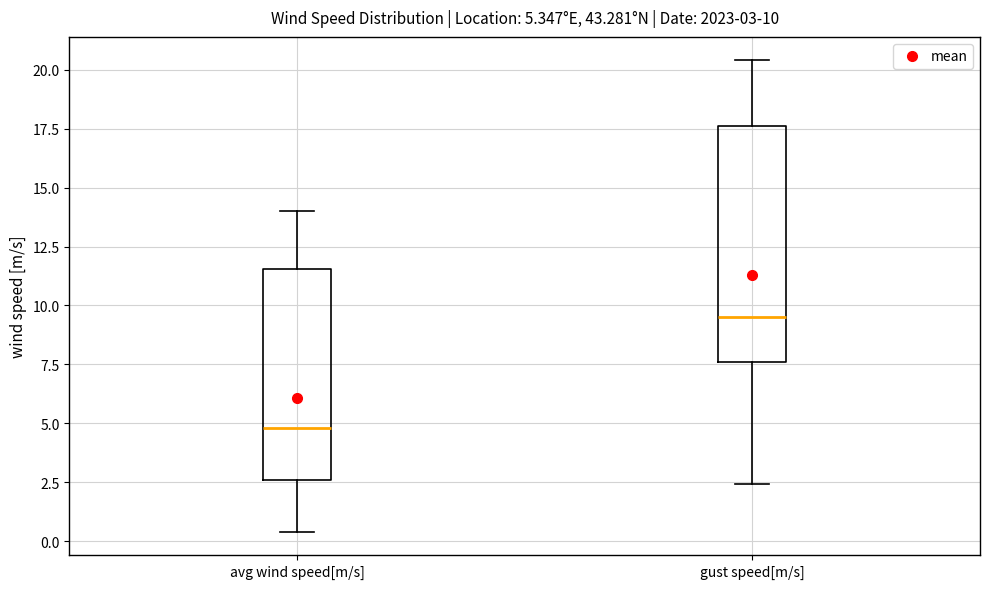

Which box has the lowest median line?

avg wind speed[m/s]